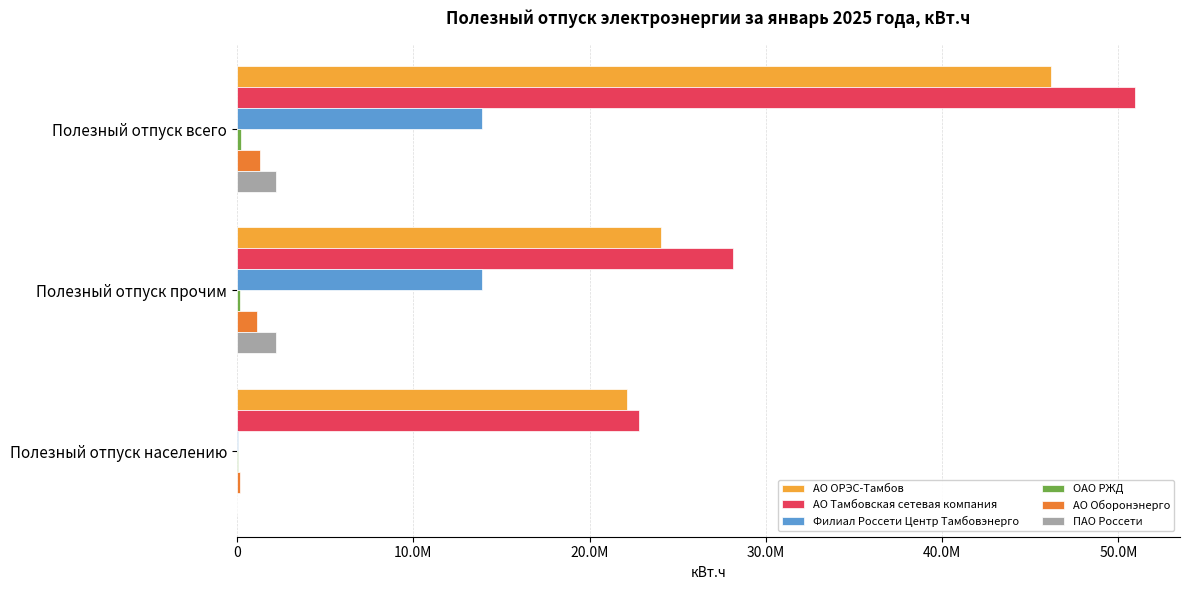

How many data points in АО Тамбовская сетевая компания are above 28125714?

2